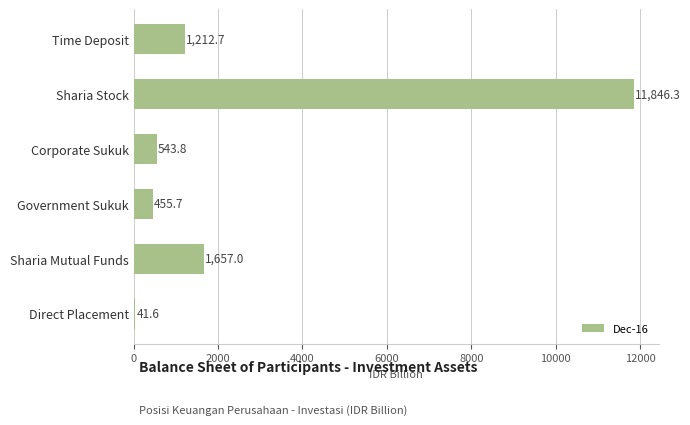

What is the value of the 4th bar from the top?

455.7